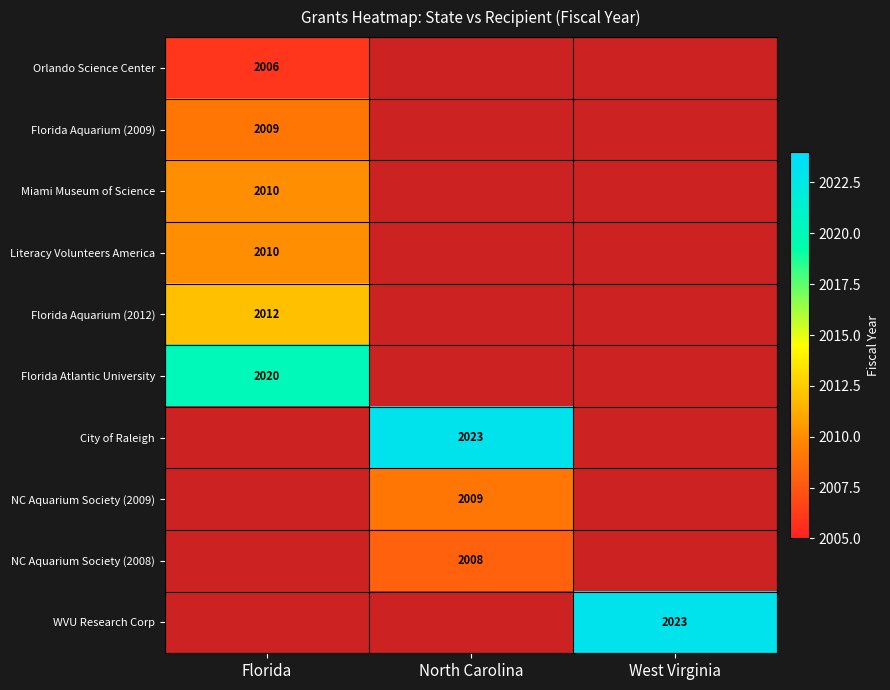

The City of Raleigh series shows 2023 at North Carolina. True or false?

True